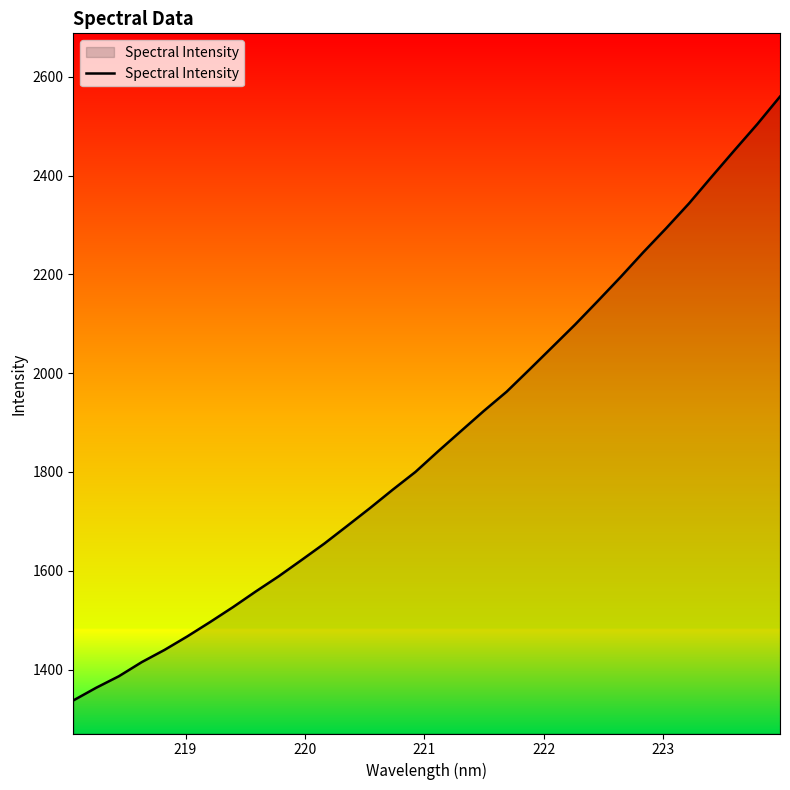

What is the smallest value displayed?

1337.5